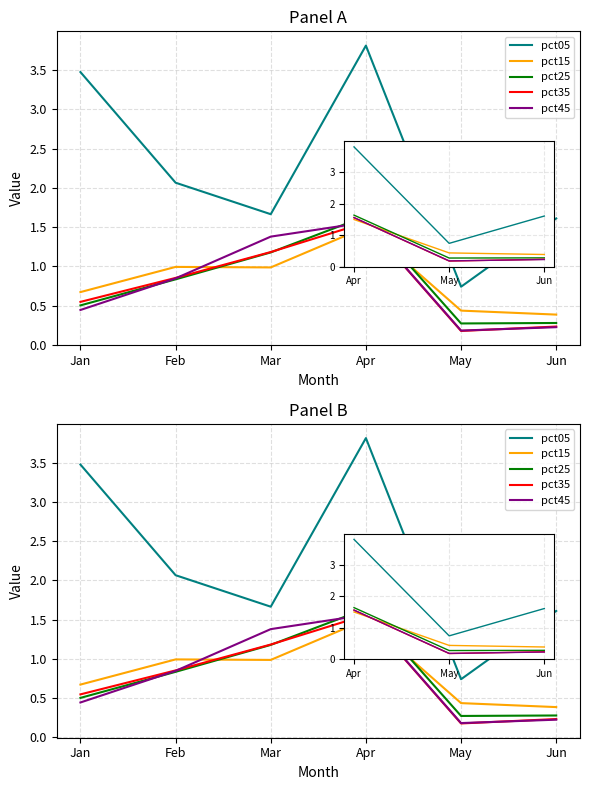

True or false: pct35 and pct05 cross at least once.

False